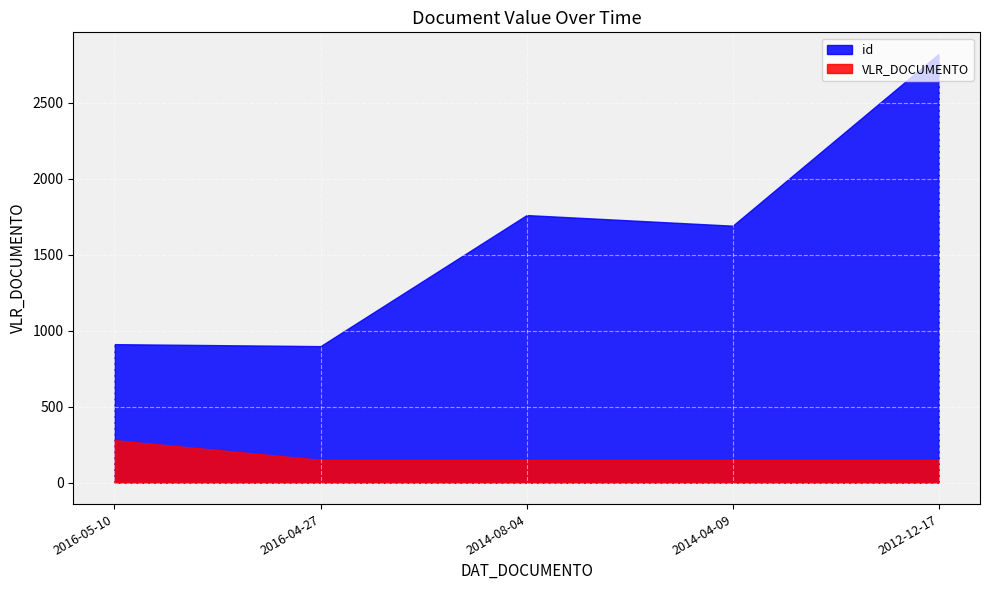

Which series changed the most between 2016-04-27 and 2014-08-04?

id